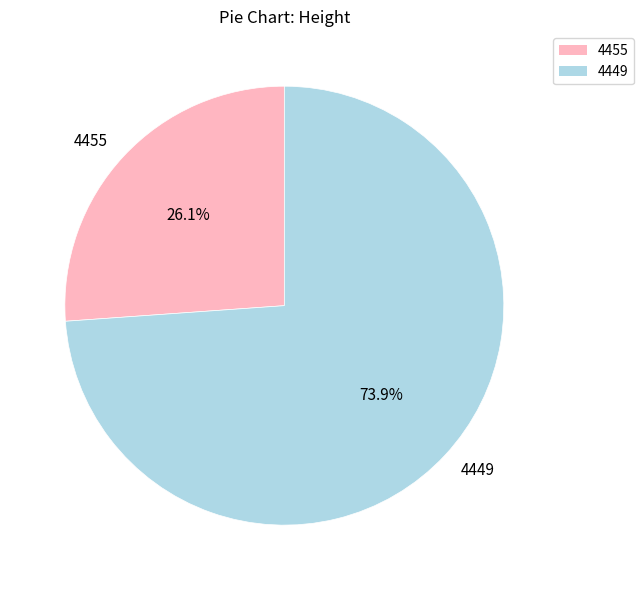

How many slices are in this pie chart?

2